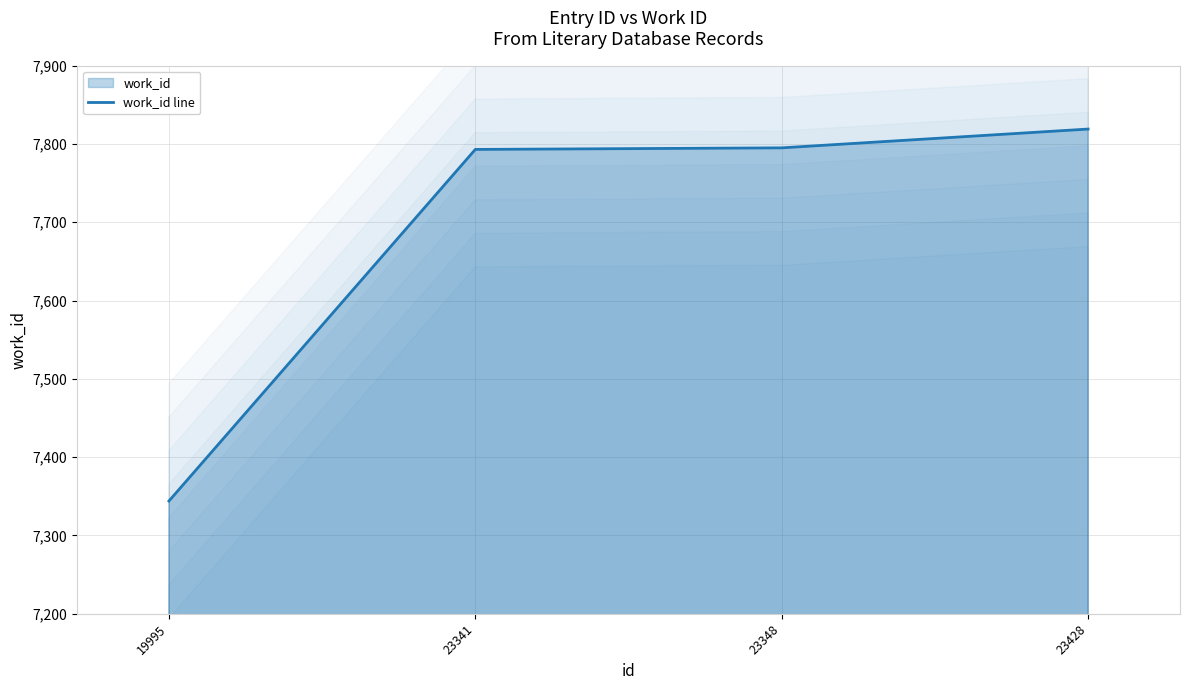

How many values exceed 7795?

1